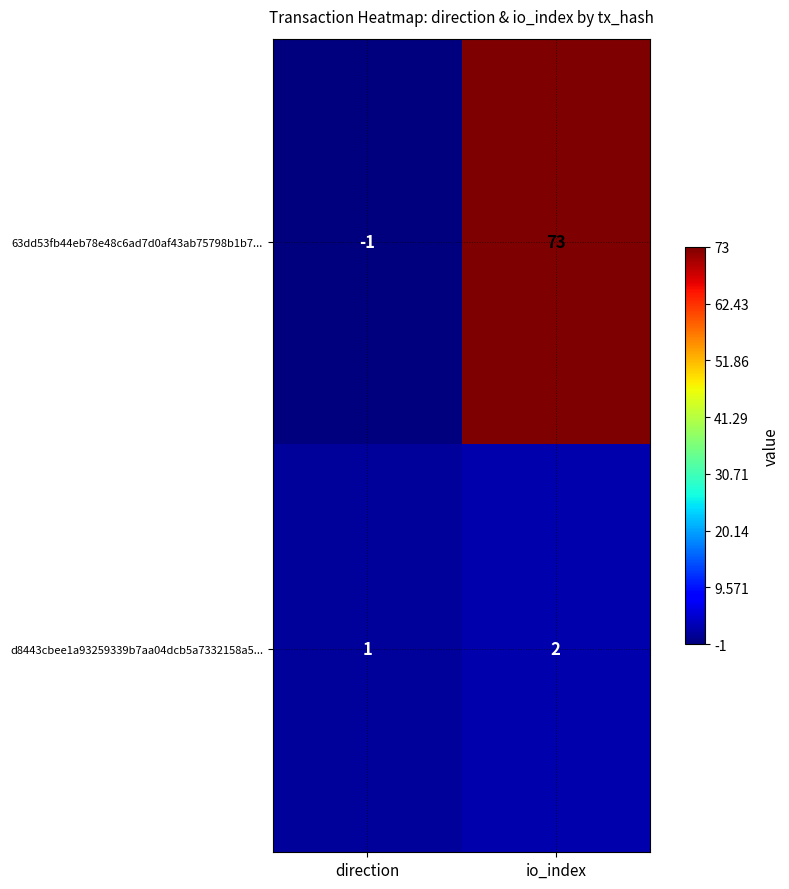

What is the sum of all d8443cbee1a93259339b7aa04dcb5a7332158a5... values?

3